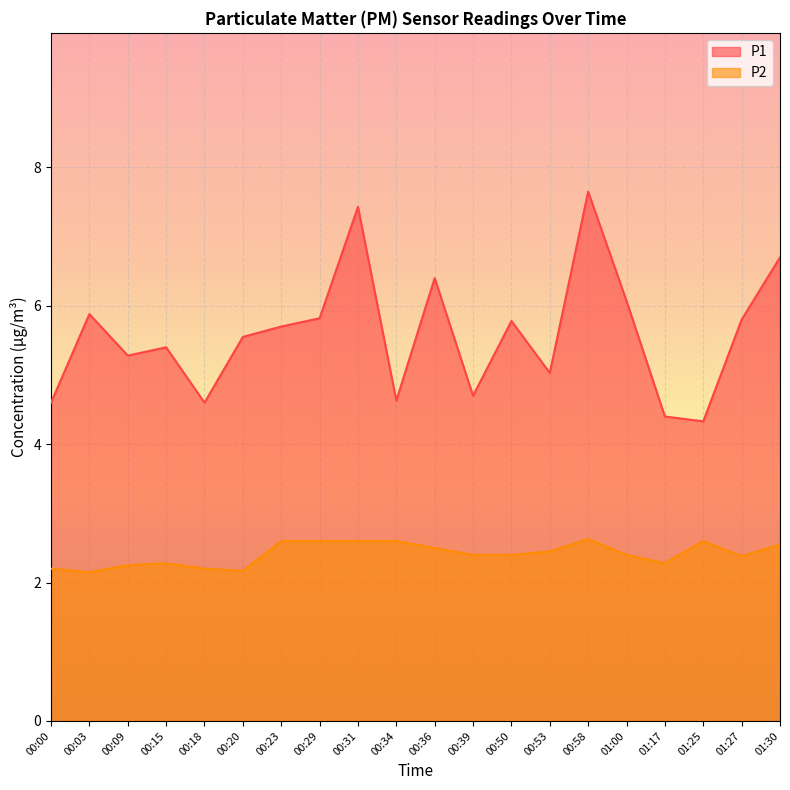

At which category does P1 reach its first local peak?

00:03